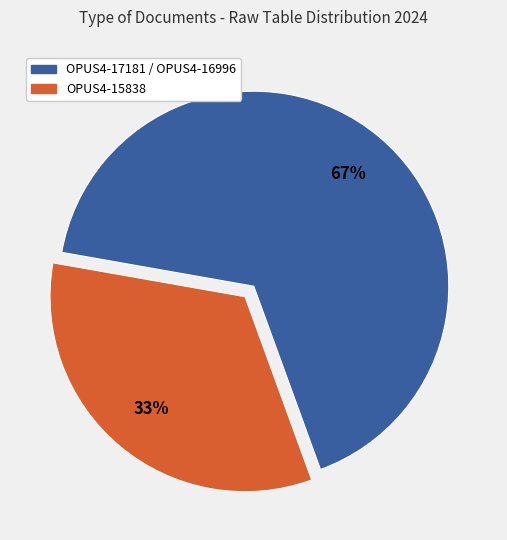

To the nearest percent, what is the average slice percentage?

50%